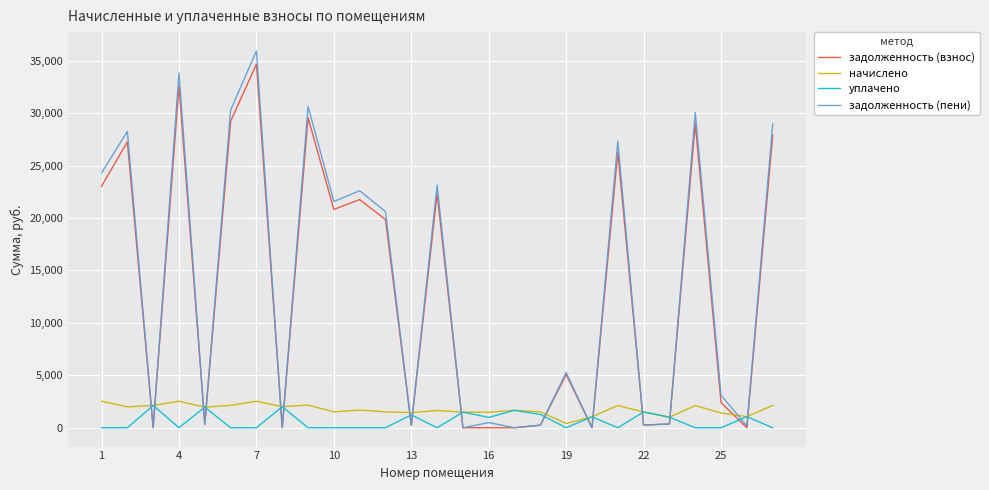

What is the maximum value shown in the chart?

35935.8